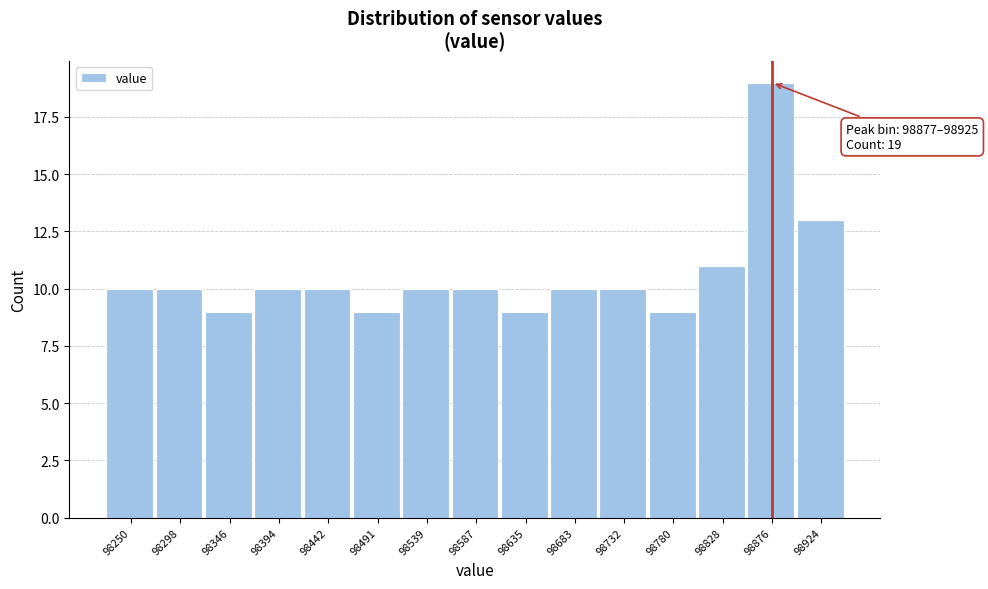

Reading right to left, transcribe all the data shown in this chart.

98924=13	98876=19	98828=11	98780=9	98732=10	98683=10	98635=9	98587=10	98539=10	98491=9	98442=10	98394=10	98346=9	98298=10	98250=10